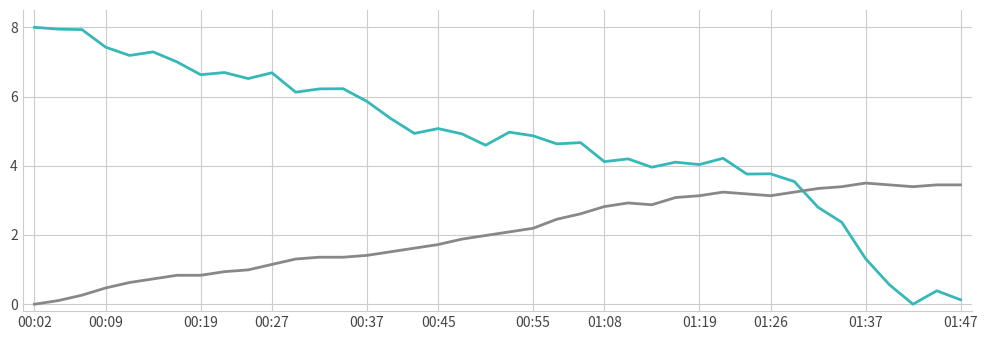

What is the greatest value displayed?

8.0